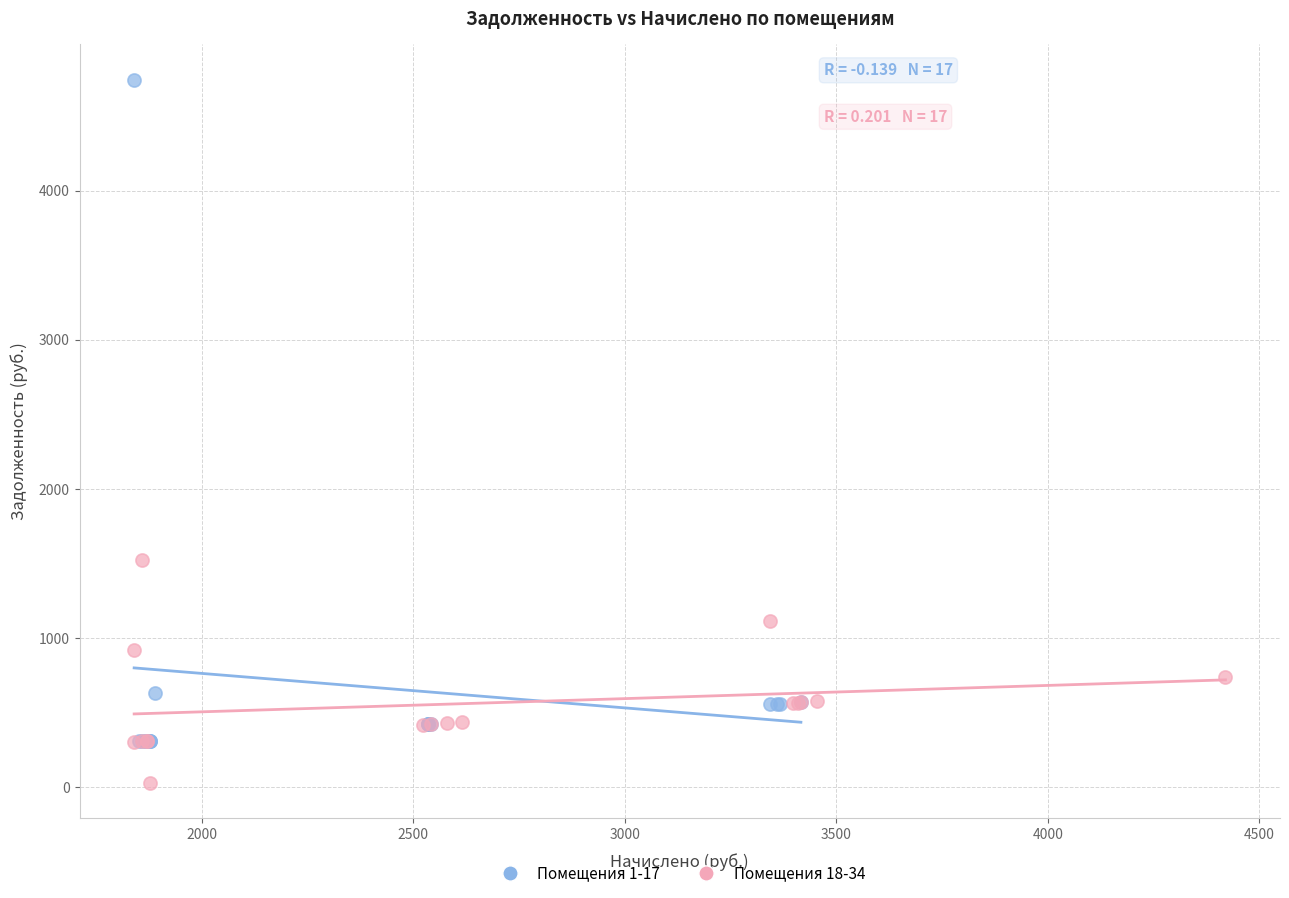

Which series reaches the maximum Y coordinate?

Помещения 1-17